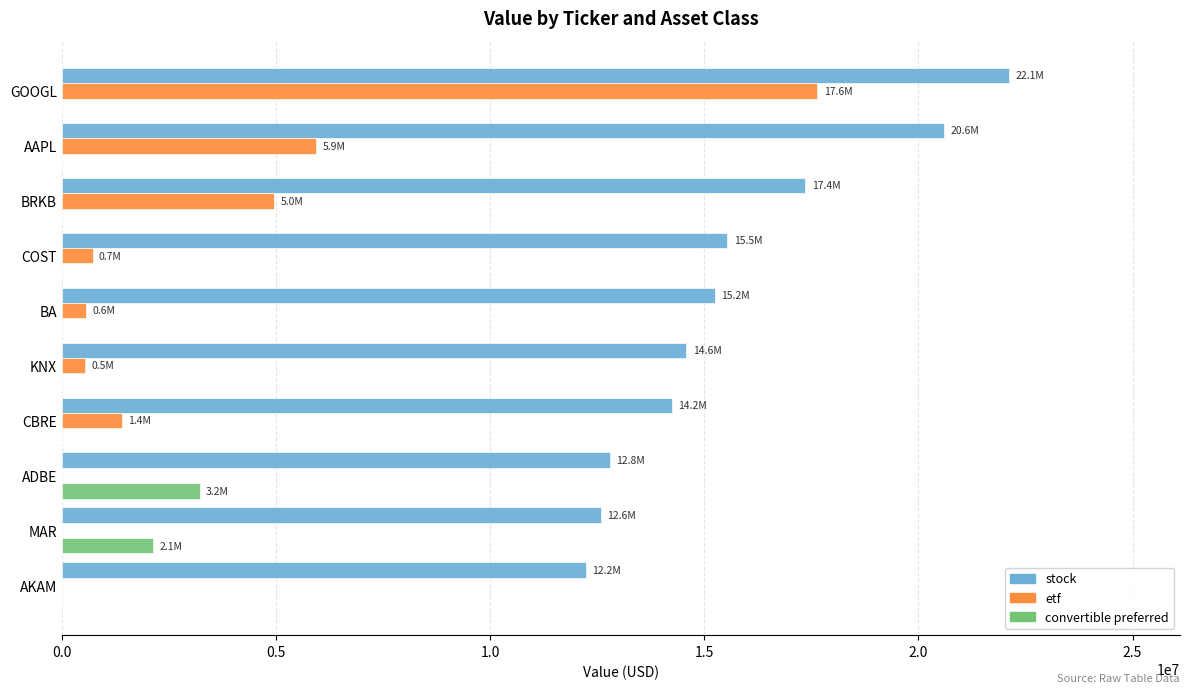

How many distinct data groups are displayed?

3